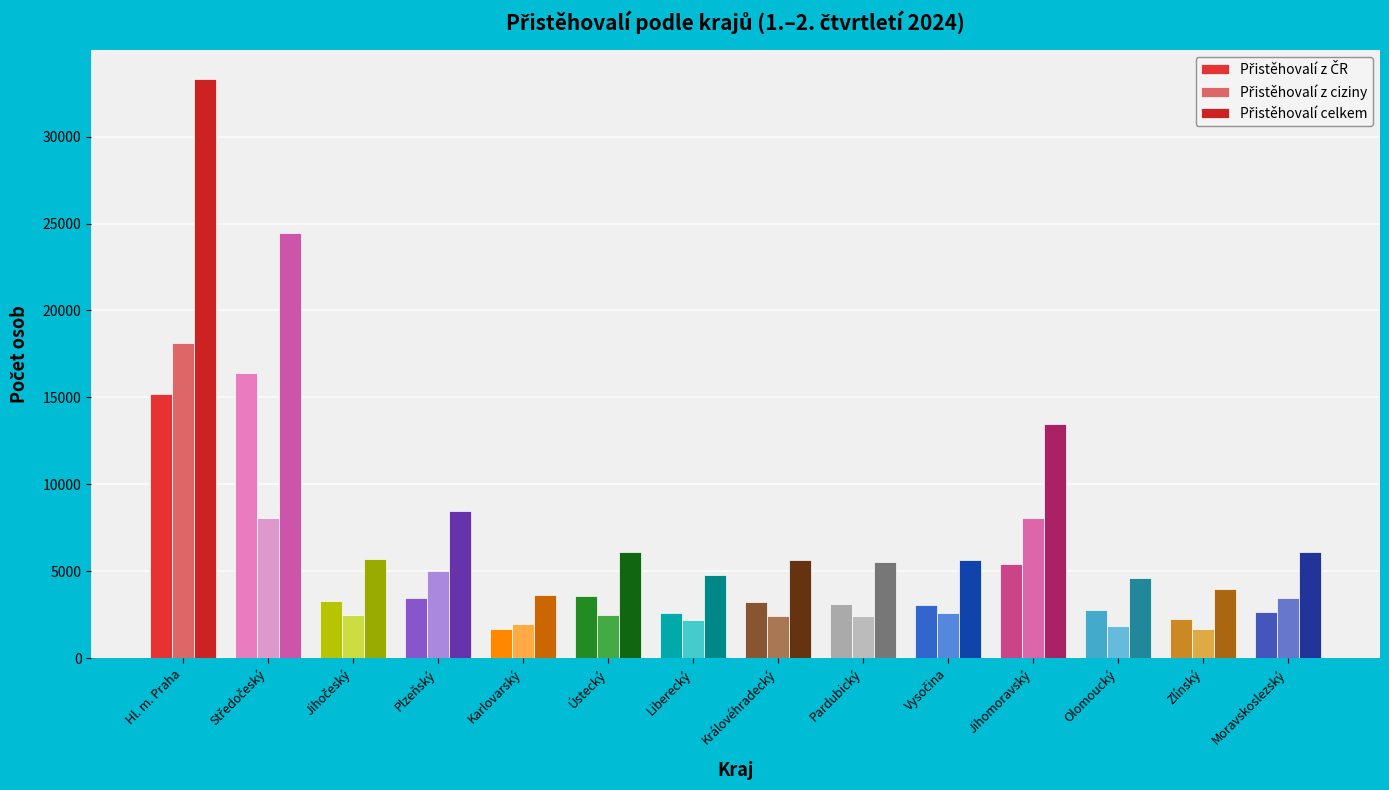

Reading left to right, extract all data points from this chart.

Přistěhovalí z ČR: 15163	16404	3275	3459	1679	3595	2562	3251	3127	3069	5410	2757	2272	2654
Přistěhovalí z ciziny: 18131	8051	2447	4996	1928	2498	2193	2415	2410	2579	8059	1827	1679	3457
Přistěhovalí celkem: 33294	24455	5722	8455	3607	6093	4755	5666	5537	5648	13469	4584	3951	6111